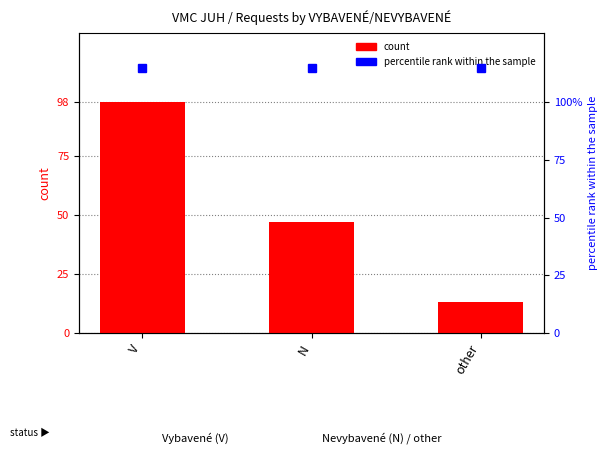

Rank the categories by value from highest to lowest.

V, N, other